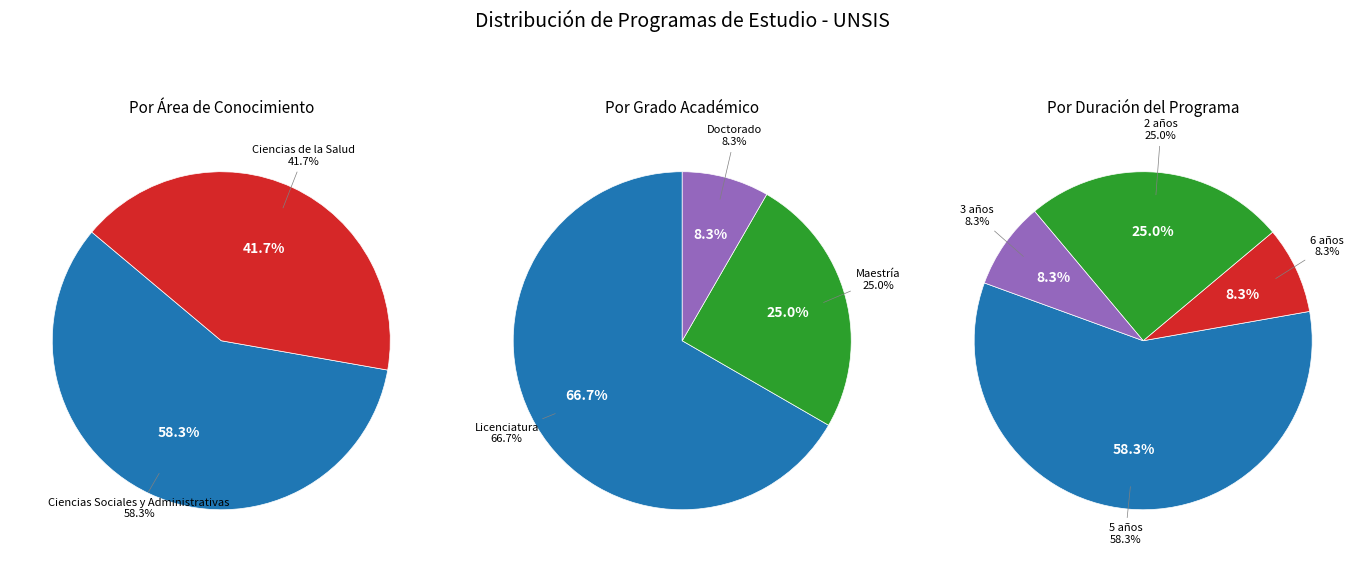

To the nearest percent, what is the difference between the largest and smallest slice percentages?

17%